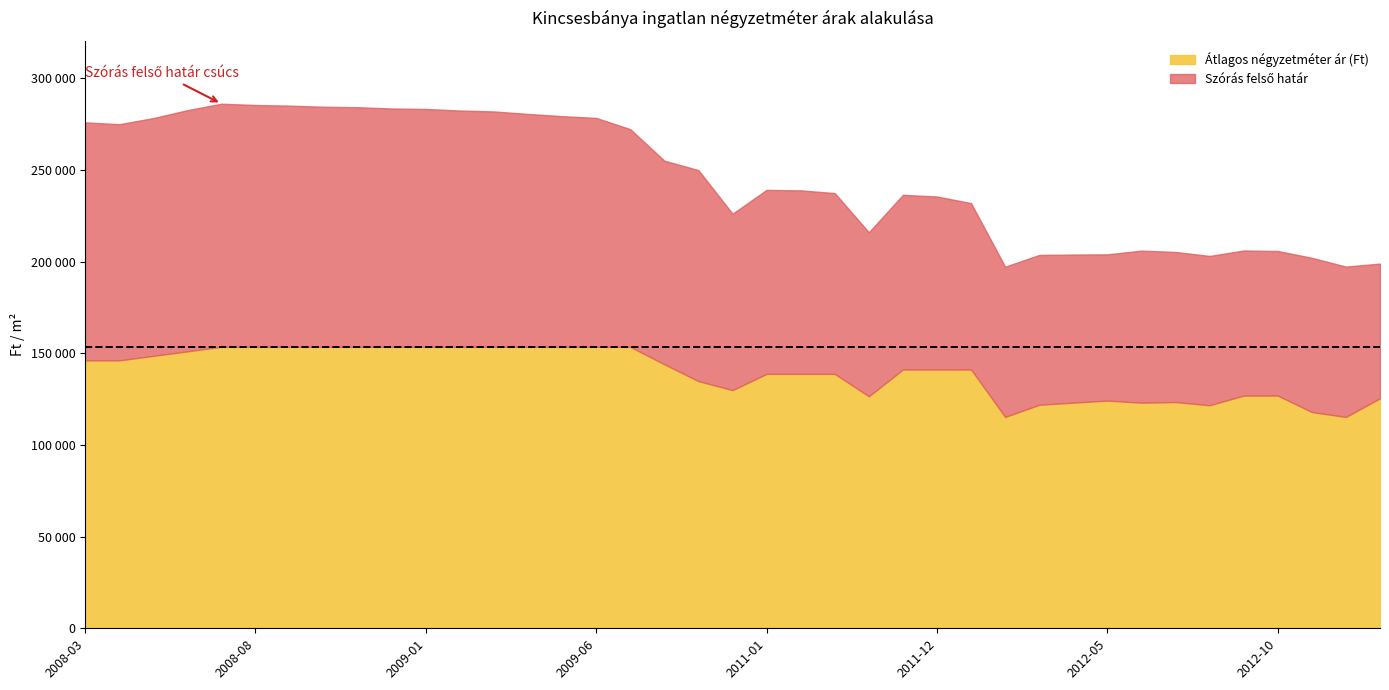

What is the difference between the second highest and minimum values in the Szórás felső határ series?

88212